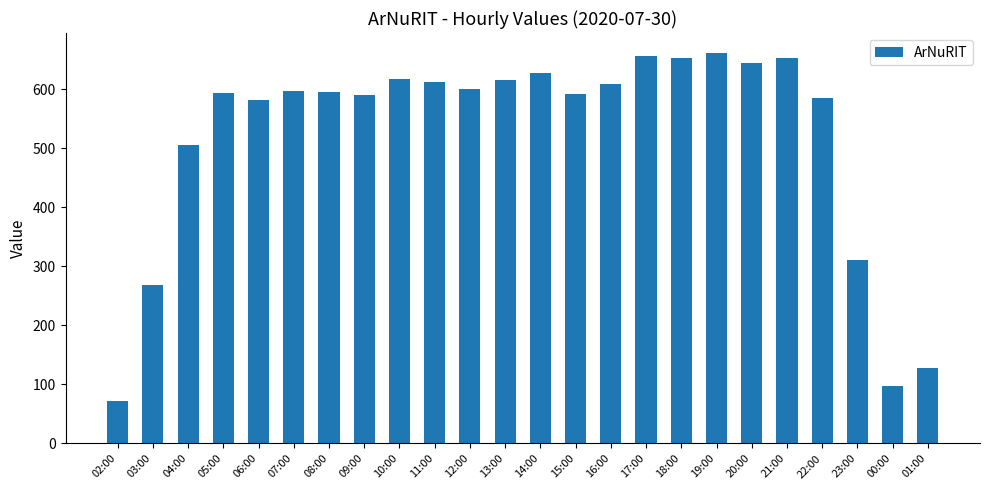

True or false: the data shows 594 at 05:00.

True